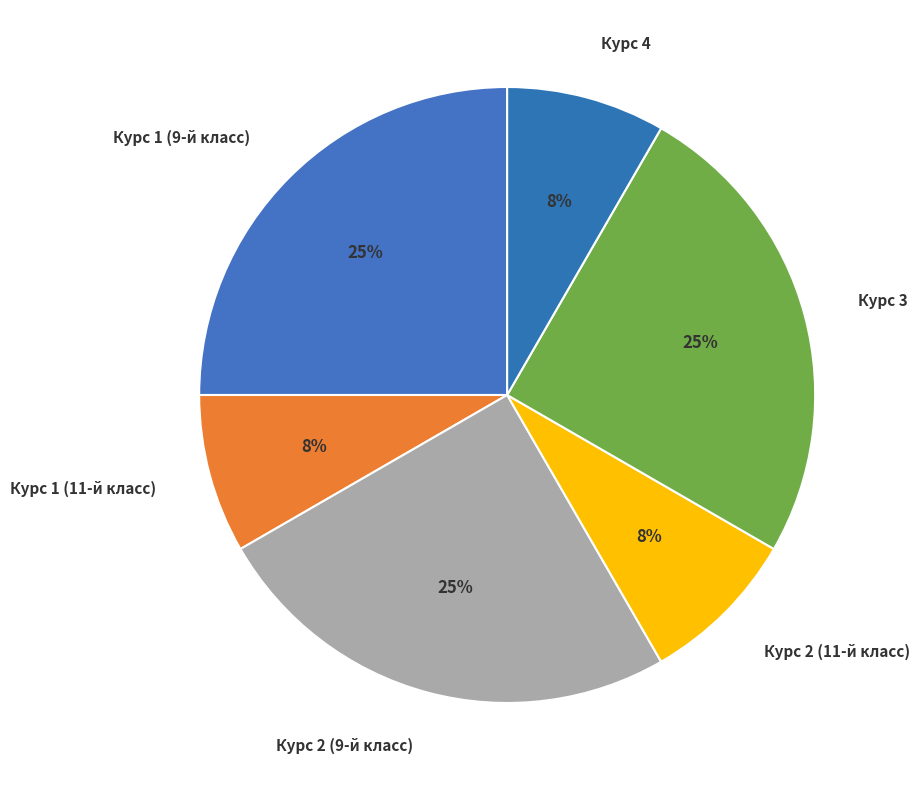

To the nearest percent, what percentage of the pie is Курс 2 (9-й класс)?

25%